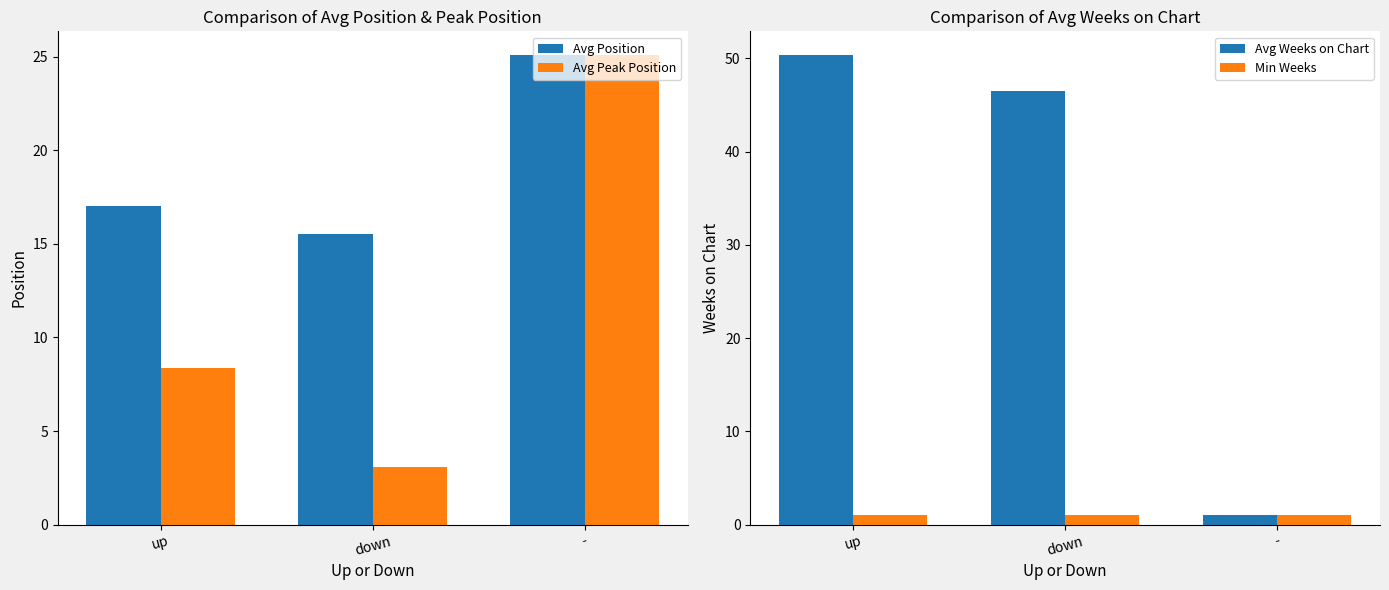

How many groups of bars are there?

3